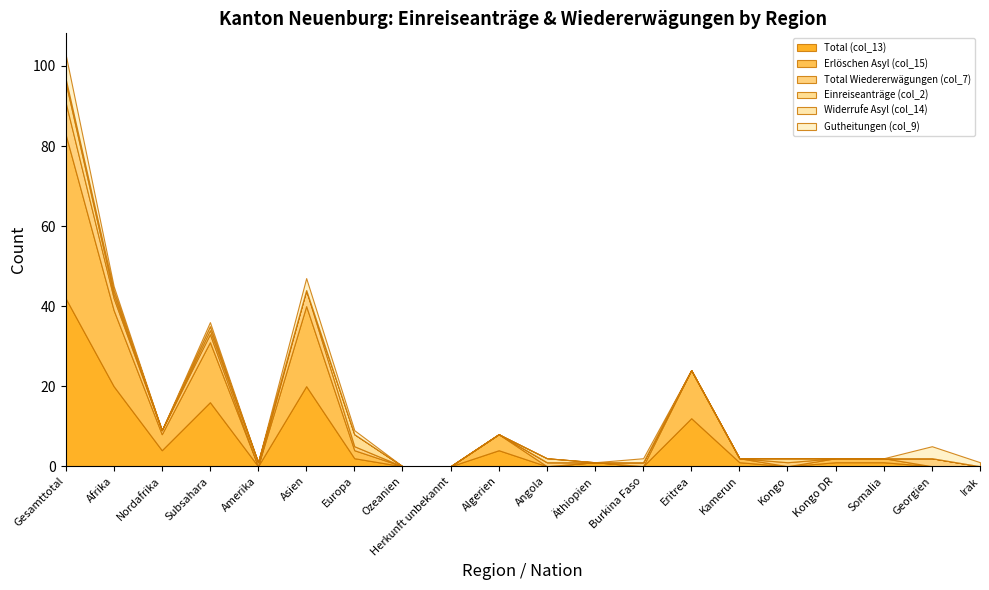

Does the chart display data point markers on the line(s)?

No